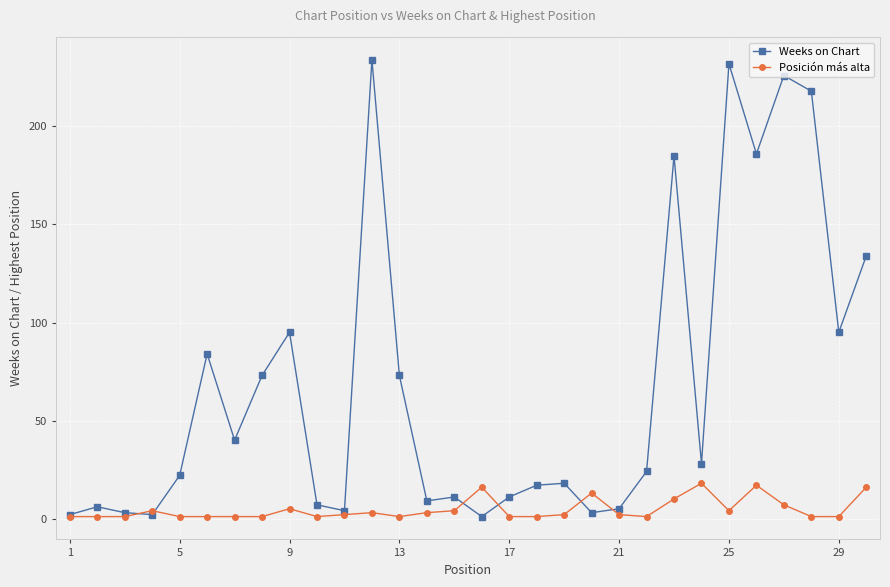

Which series has the largest range (max minus min)?

Weeks on Chart